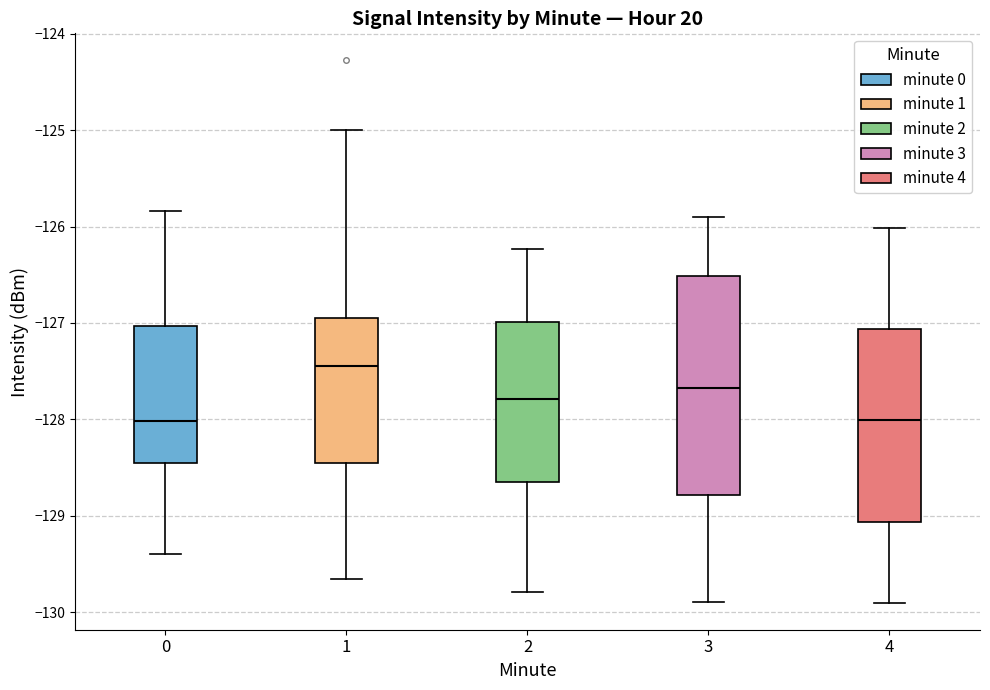

Where does the median line of the box at x = 0 sit on the y-axis? The values are not printed on the chart, so give them approximately, as read against the axis.

-128.0